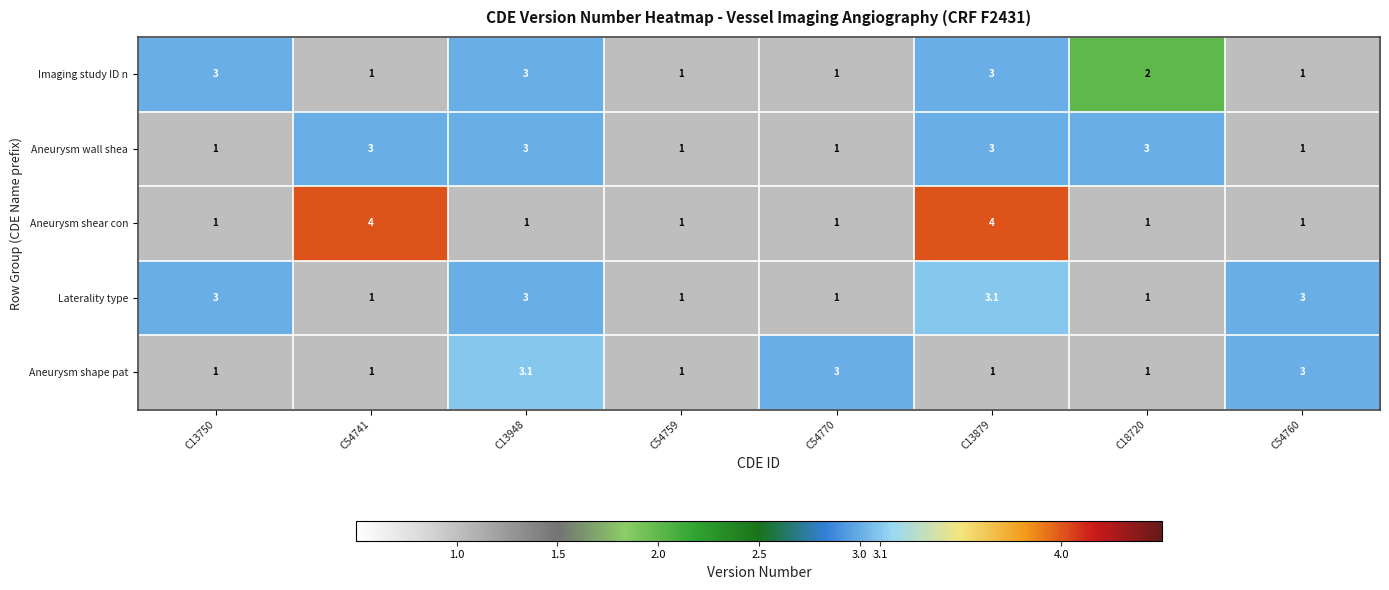

Read the Aneurysm wall shea value at C18720.

3.0